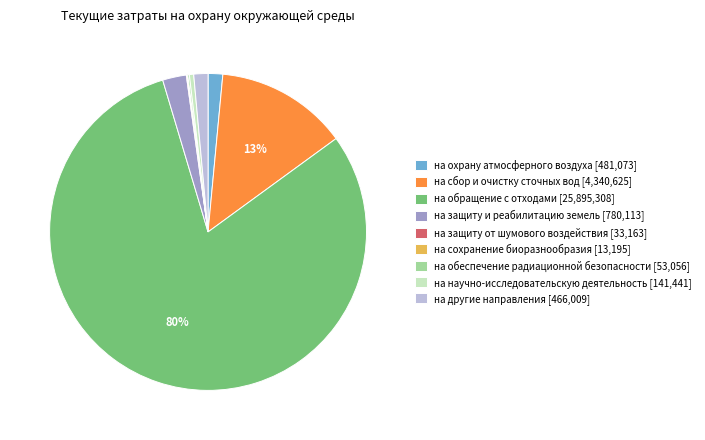

Is the sum of на другие направления and на защиту и реабилитацию земель greater than half?

No